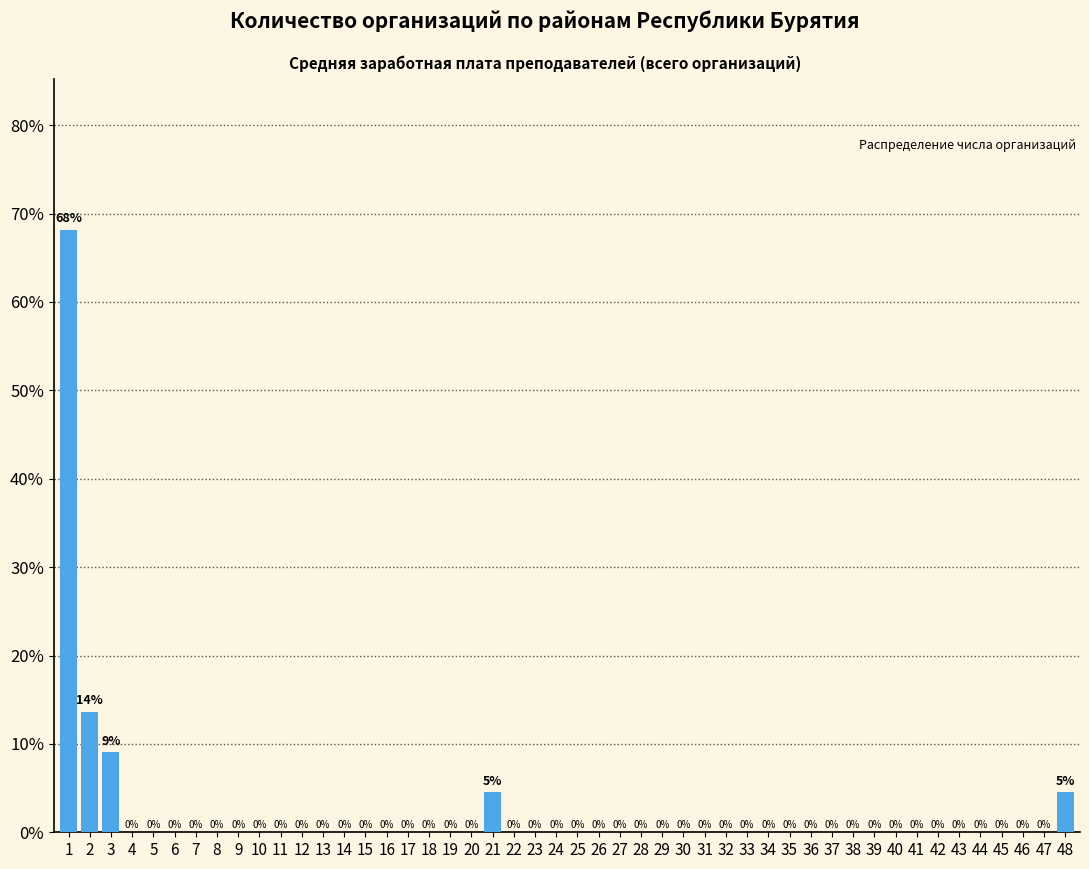

The value at 19 is -25.4. True or false?

False